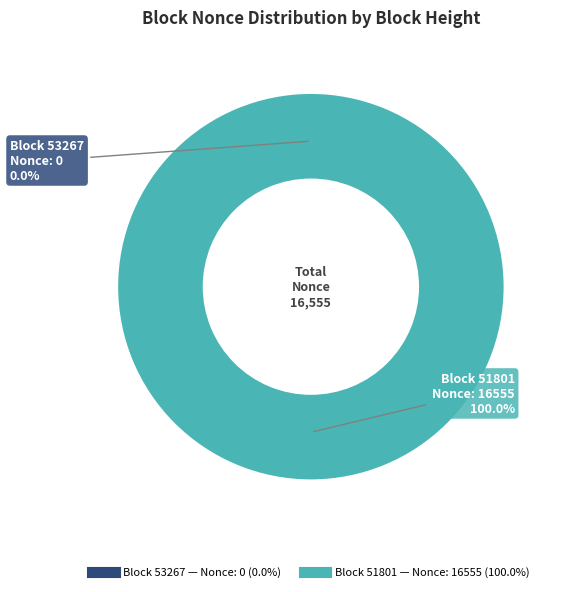

Does 51801 account for over 50% of the chart?

Yes